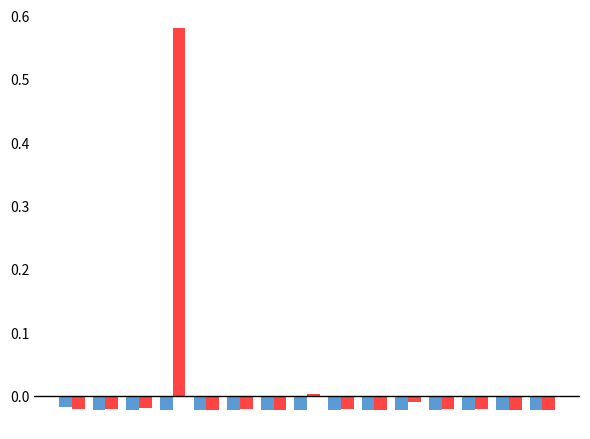

Reading right to left, what are all the values shown in this chart?

Отримано у поточному році: -0.0	-0.0	-0.0	-0.0	-0.0	-0.0	-0.0	-0.0	-0.0	-0.0	-0.0	-0.0	-0.0	-0.0	-0.0
Залишок (кількість): -0.0	-0.0	-0.0	-0.0	-0.0	-0.0	-0.0	0.0	-0.0	-0.0	-0.0	0.6	-0.0	-0.0	-0.0